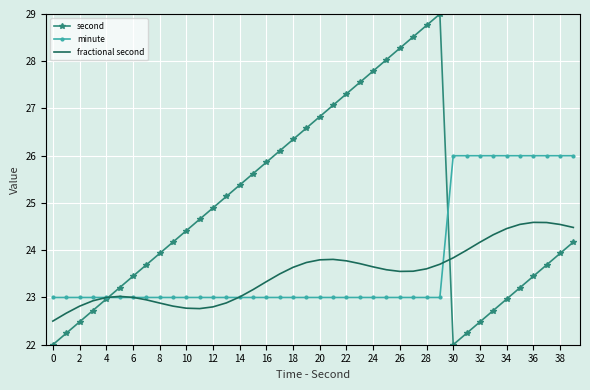

True or false: fractional second has more than 2 points higher than both neighbors.

True